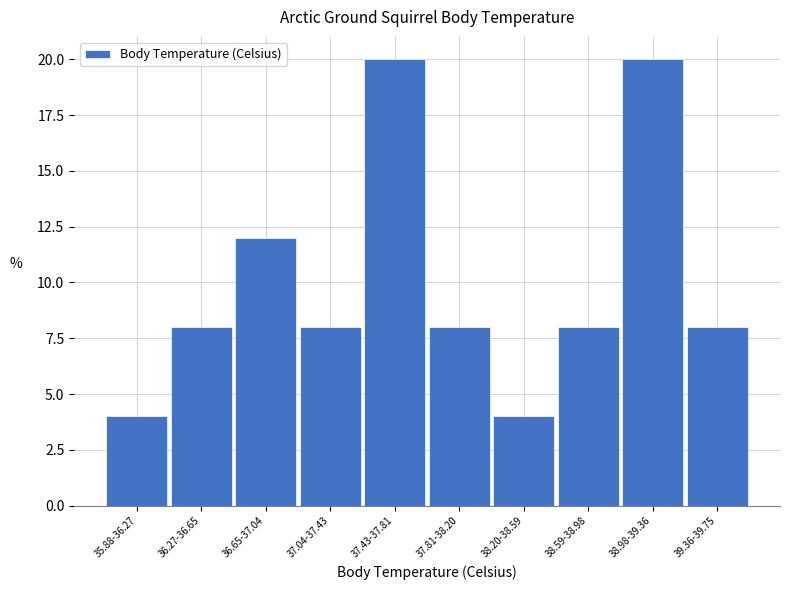

Reading left to right, extract all data points from this chart.

35.88-36.27=4	36.27-36.65=8	36.65-37.04=12	37.04-37.43=8	37.43-37.81=20	37.81-38.20=8	38.20-38.59=4	38.59-38.98=8	38.98-39.36=20	39.36-39.75=8